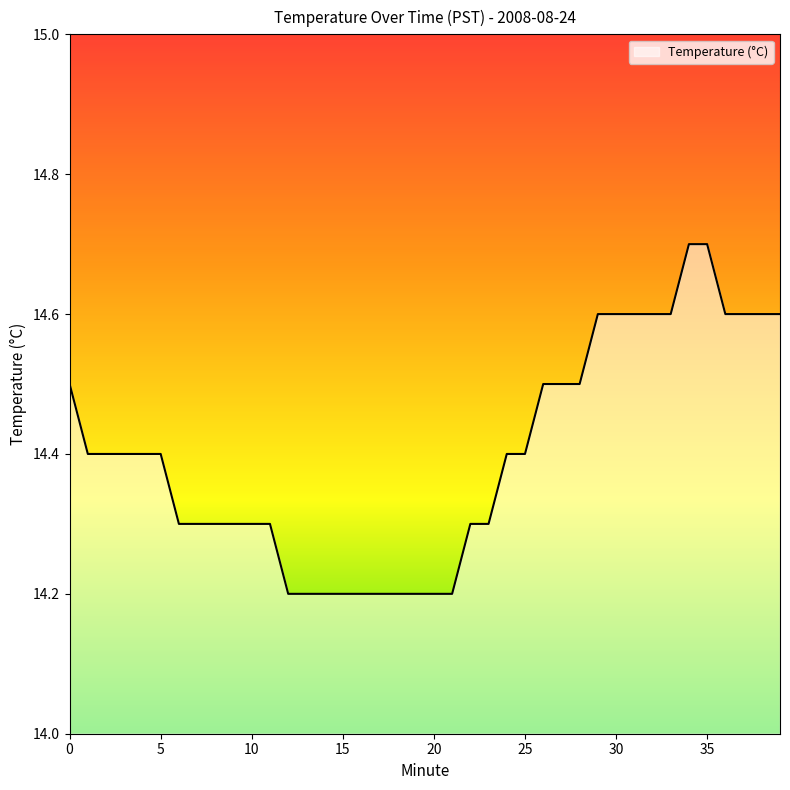

What is the difference between the maximum and minimum values?

0.5